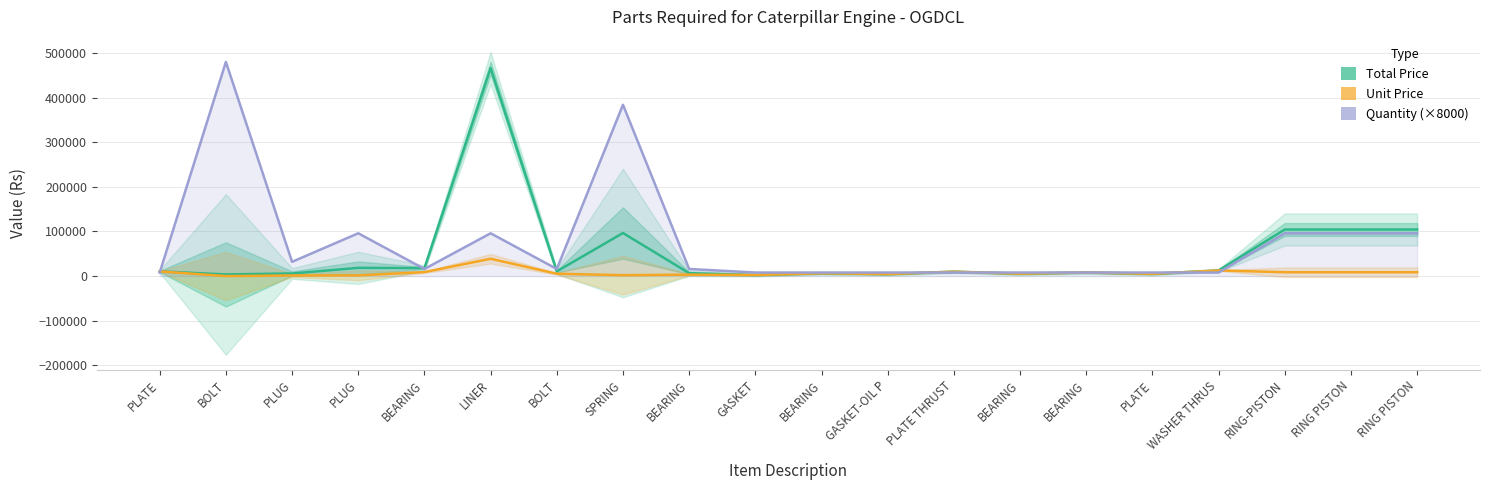

What is the approximate value of Quantity (×8000) at PLATE, to the nearest 50?

8000